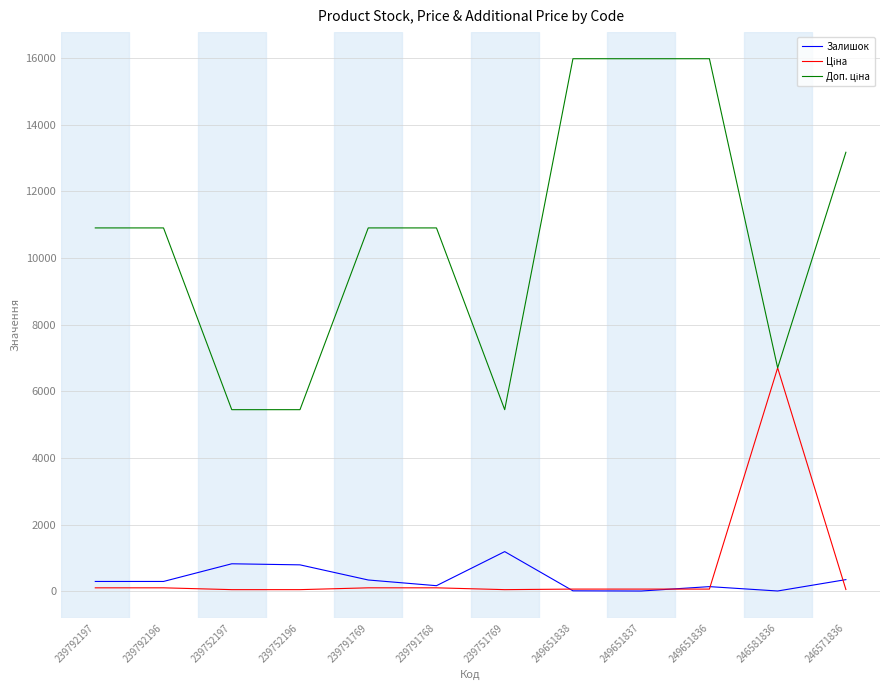

The value of Залишок at 239751769 is 1195.0. True or false?

True